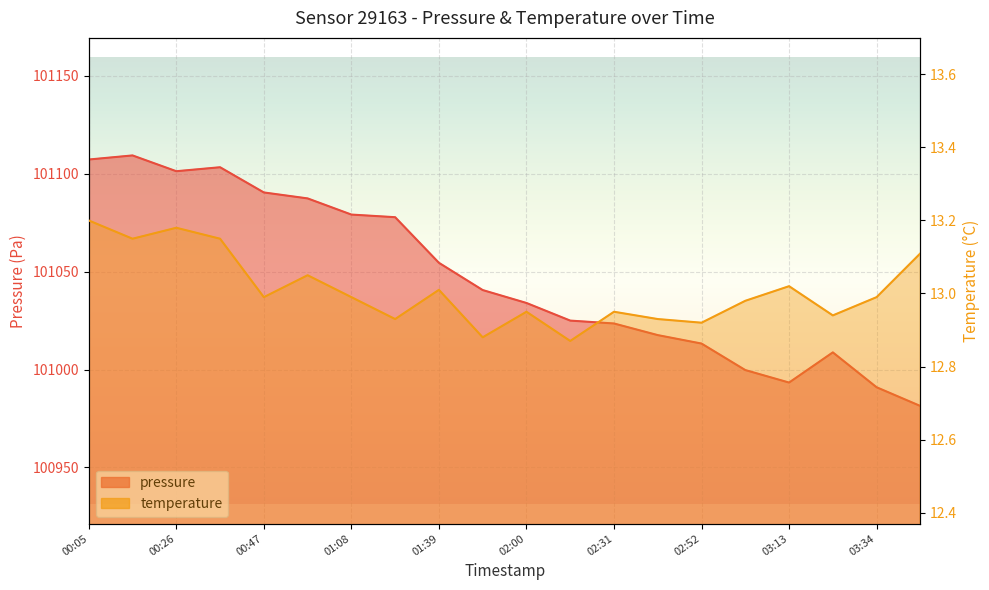

Where is the first local maximum for pressure?

00:16